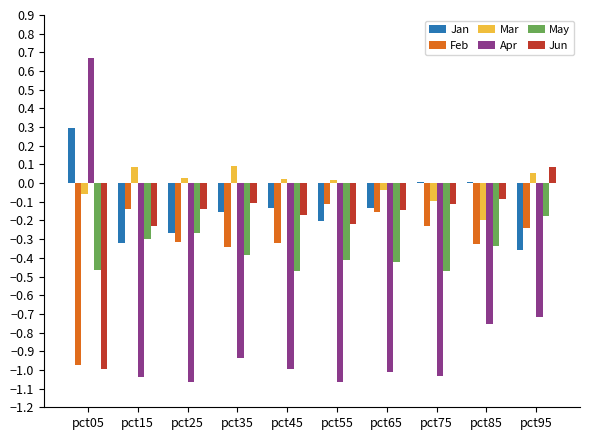

True or false: Mar has a value of -0.0 at pct65.

True